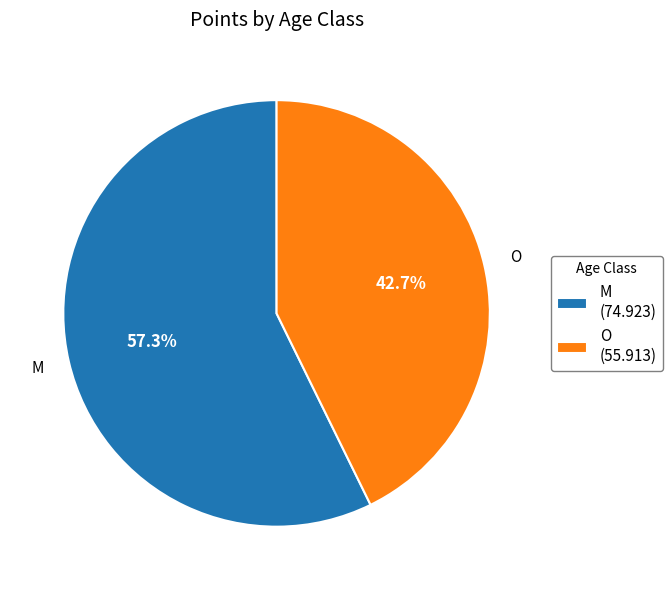

What is the largest slice in the pie chart?

M